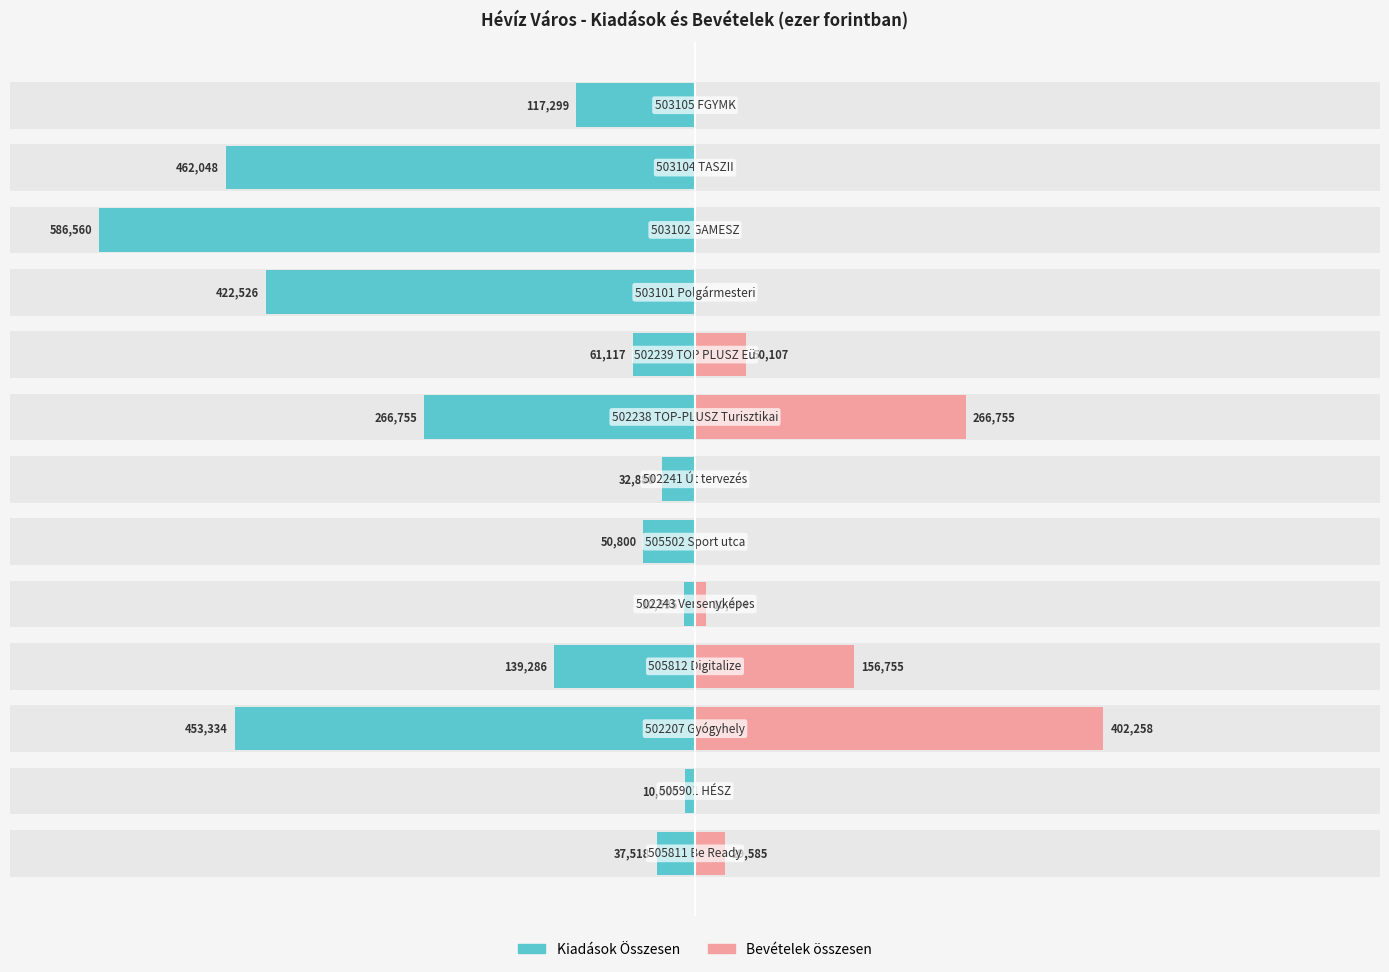

How many values in Bevételek összesen are above zero?

6